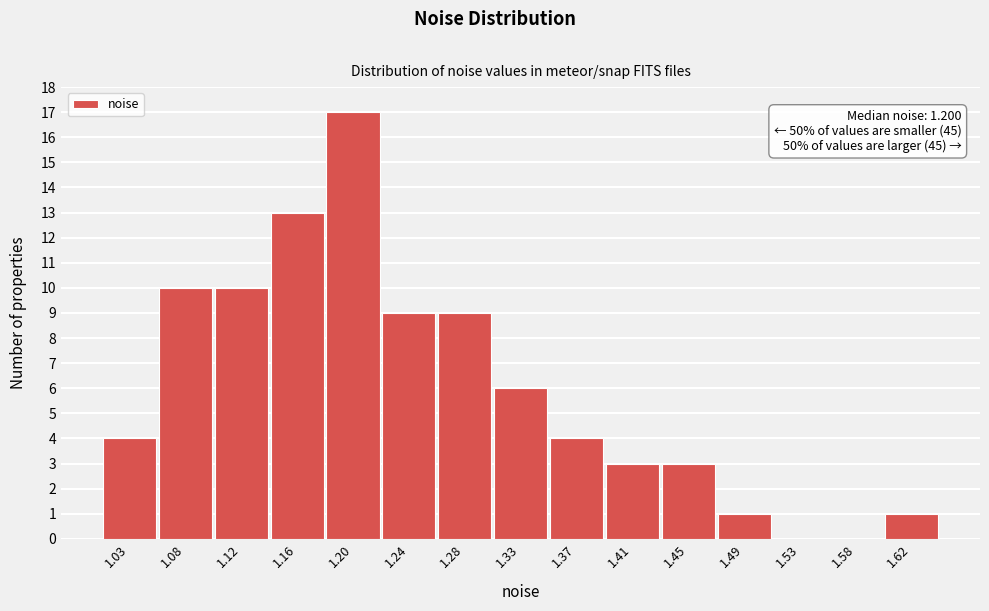

Over which range of the x-axis is the bar tallest?

1.180 to 1.220